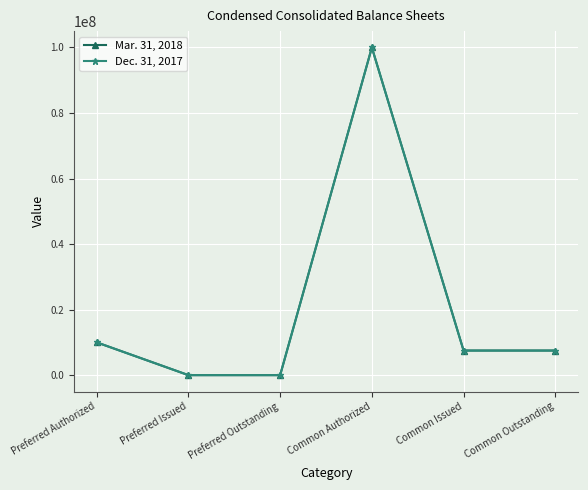

Is it true that Mar. 31, 2018 equals 39753478 at Common Authorized?

False